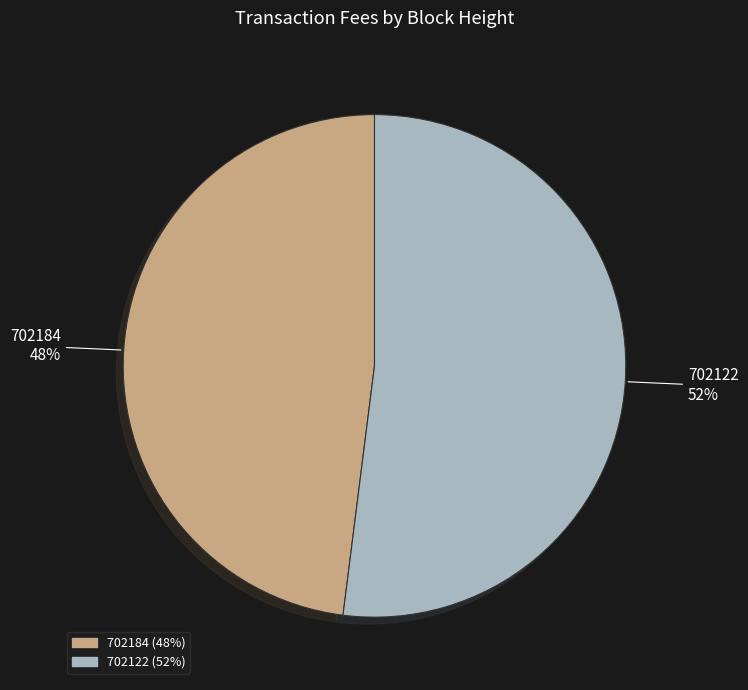

To the nearest percent, what portion does 702184 represent?

48%